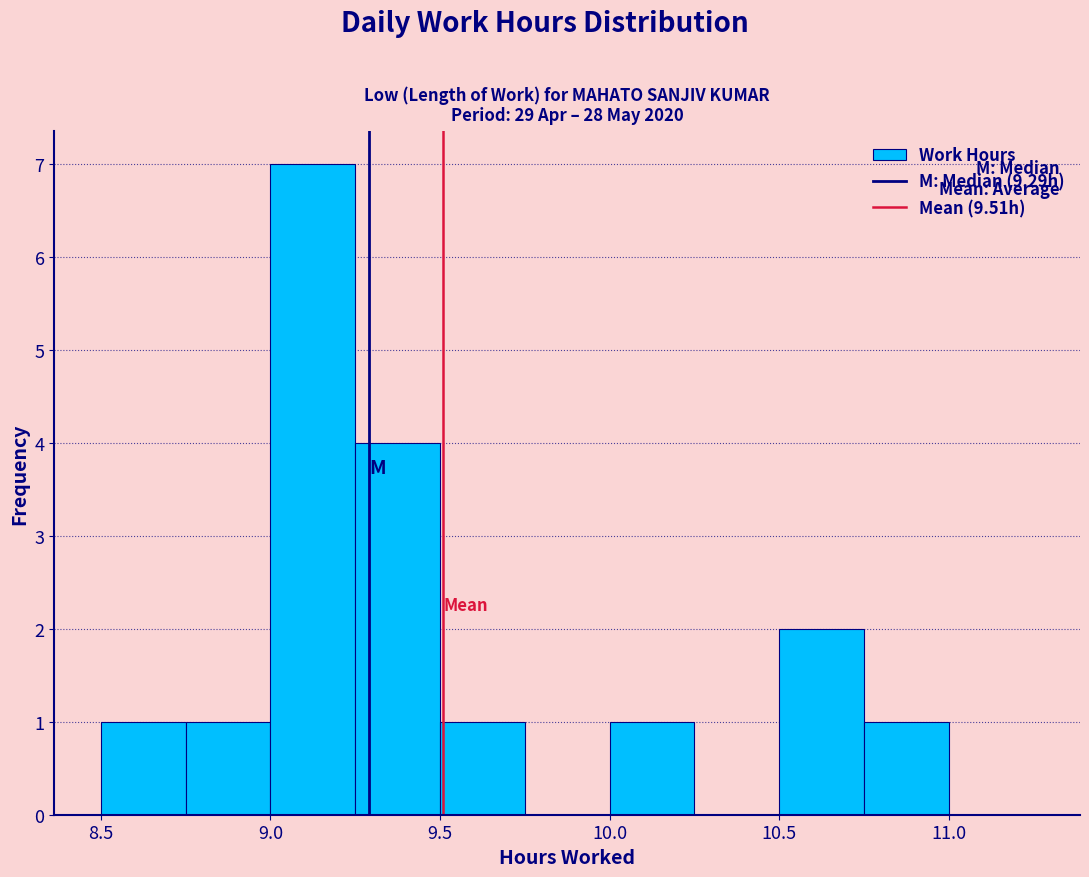

Reading left to right, transcribe this chart: for each bar, give the range it covers on the x-axis and its height. The values are not printed on the chart, so give them approximately, as read against the axis.

8.50 to 8.75: 1
8.75 to 9.00: 1
9.00 to 9.25: 7
9.25 to 9.50: 4
9.50 to 9.75: 1
9.75 to 10.00: 0
10.00 to 10.25: 1
10.25 to 10.50: 0
10.50 to 10.75: 2
10.75 to 11.00: 1
11.00 to 11.25: 0